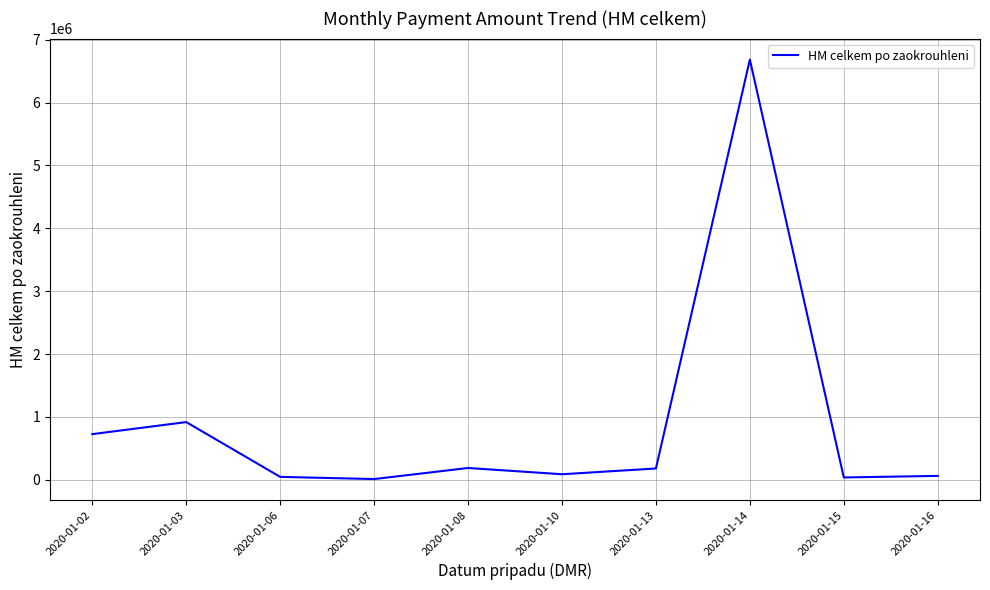

How many lines are shown in the chart?

1